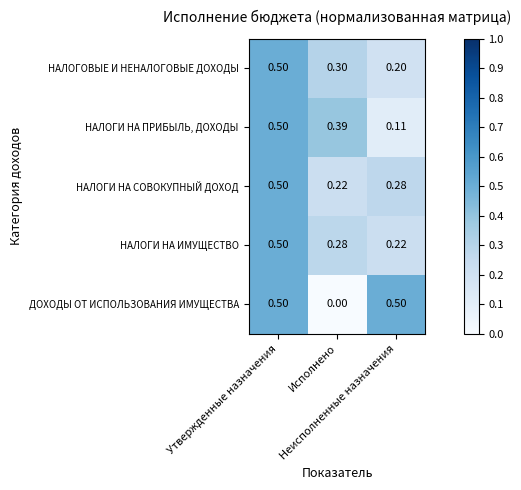

What is the greatest value displayed?

0.5